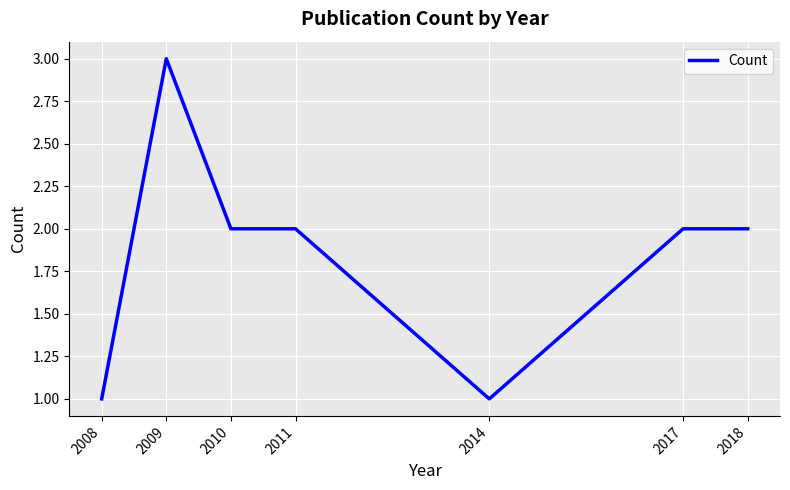

Reading right to left, list all the values displayed in this chart.

2018=2	2017=2	2014=1	2011=2	2010=2	2009=3	2008=1